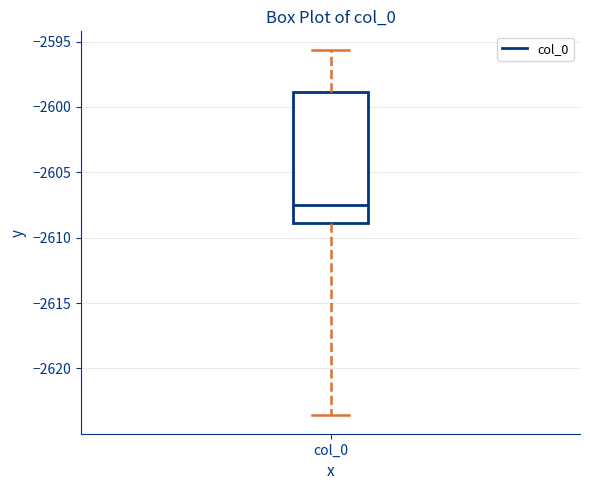

Where does the median line of the box for col_0 sit on the y-axis? The values are not printed on the chart, so give them approximately, as read against the axis.

-2607.5